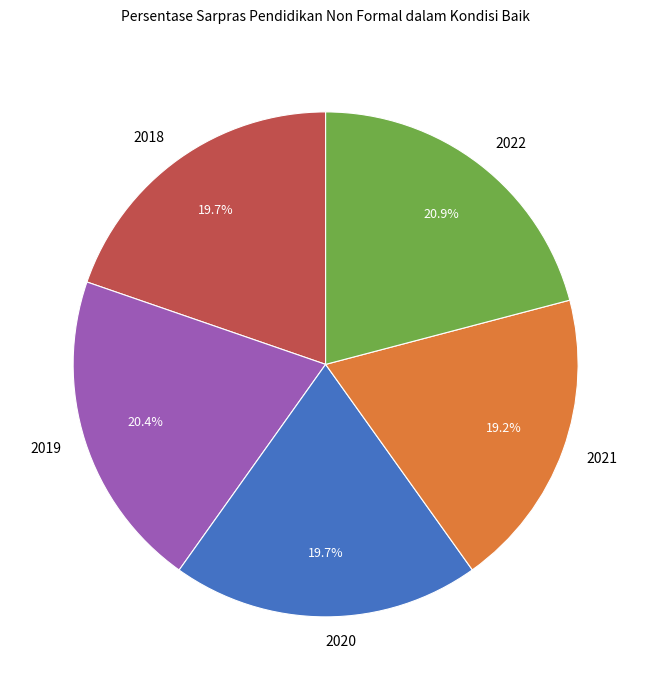

How many segments does this pie chart have?

5